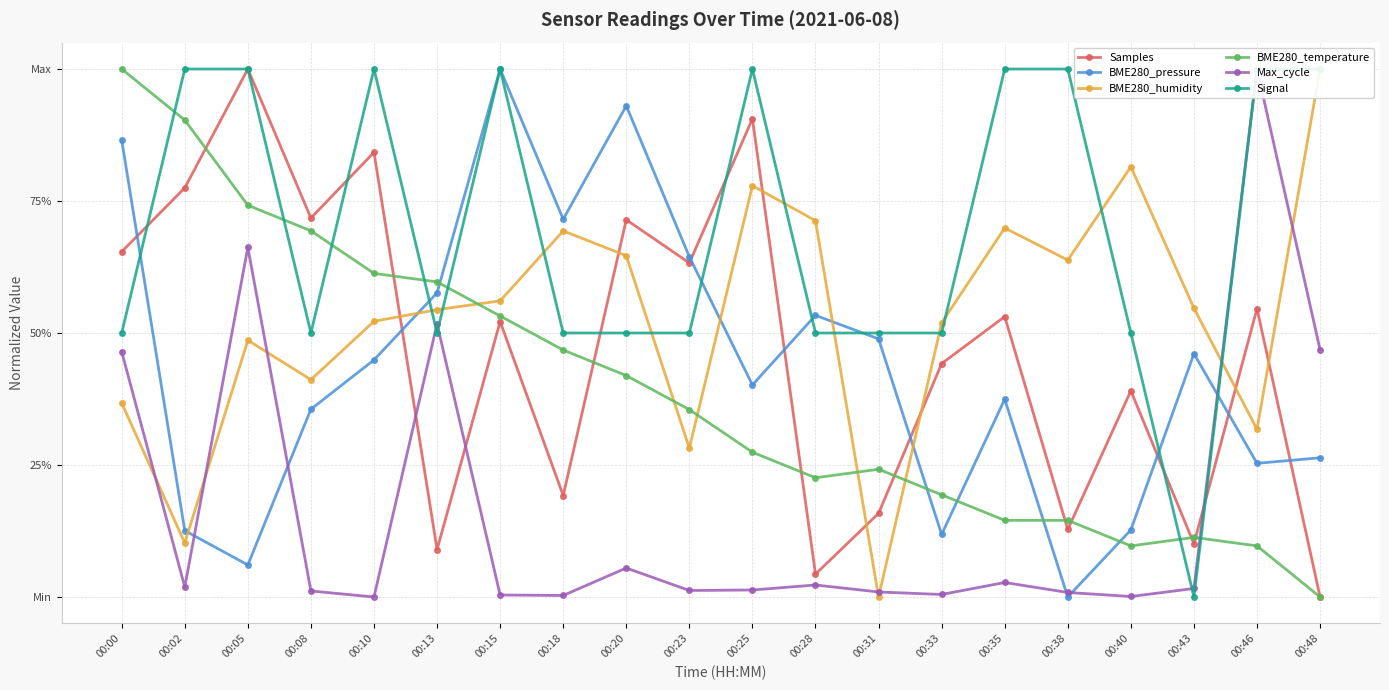

At how many categories does at least one series exceed 0?

20